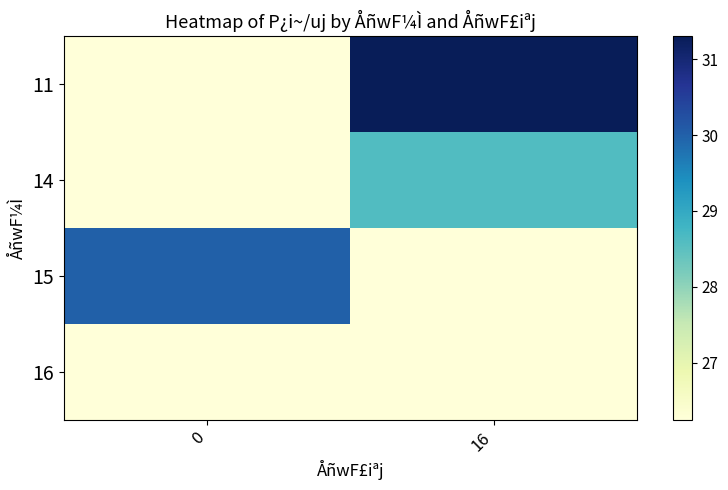

Which label corresponds to the largest value in the chart?

16